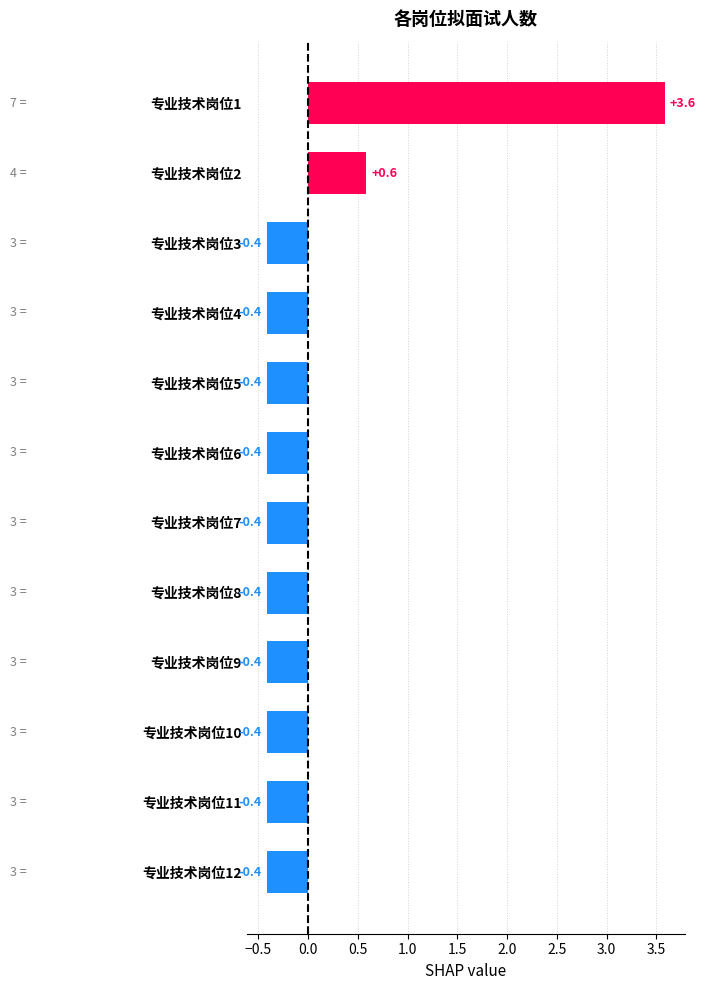

What is the value of the 9th bar from the top?

-0.4